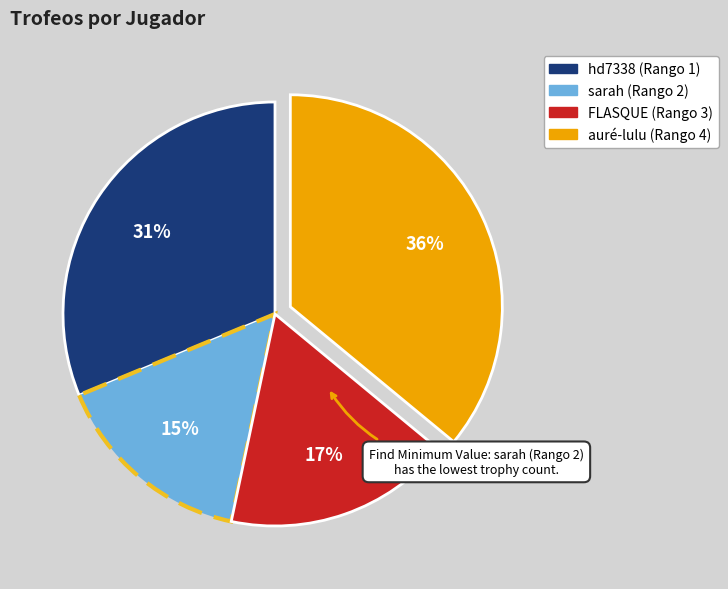

Does auré-lulu (Rango 4) account for over 50% of the chart?

No